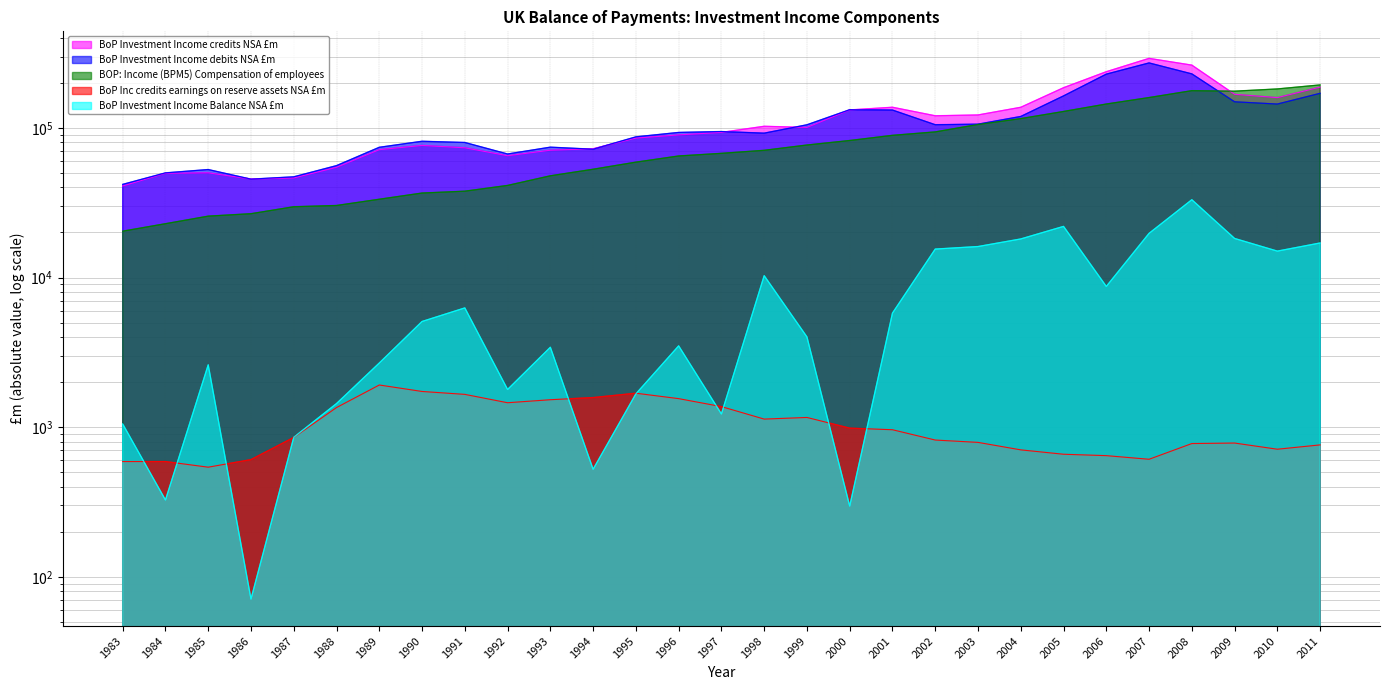

Read the BOP: Income (BPM5) Compensation of employees value at 1985.

25727